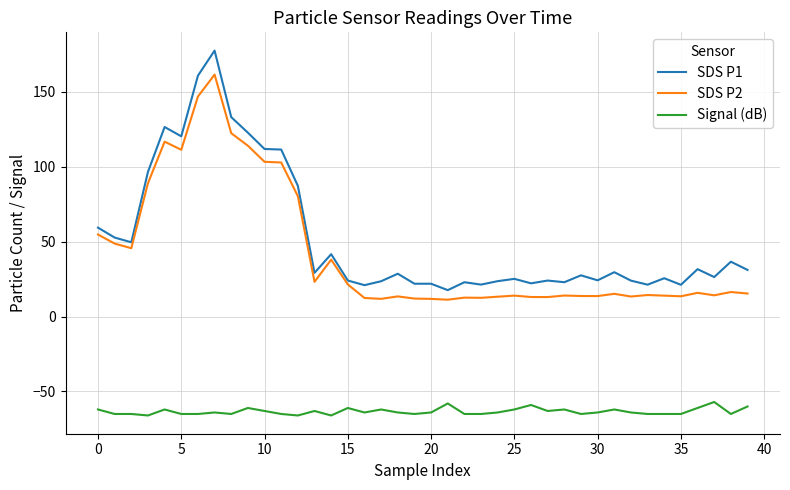

What is the greatest value displayed?

177.4